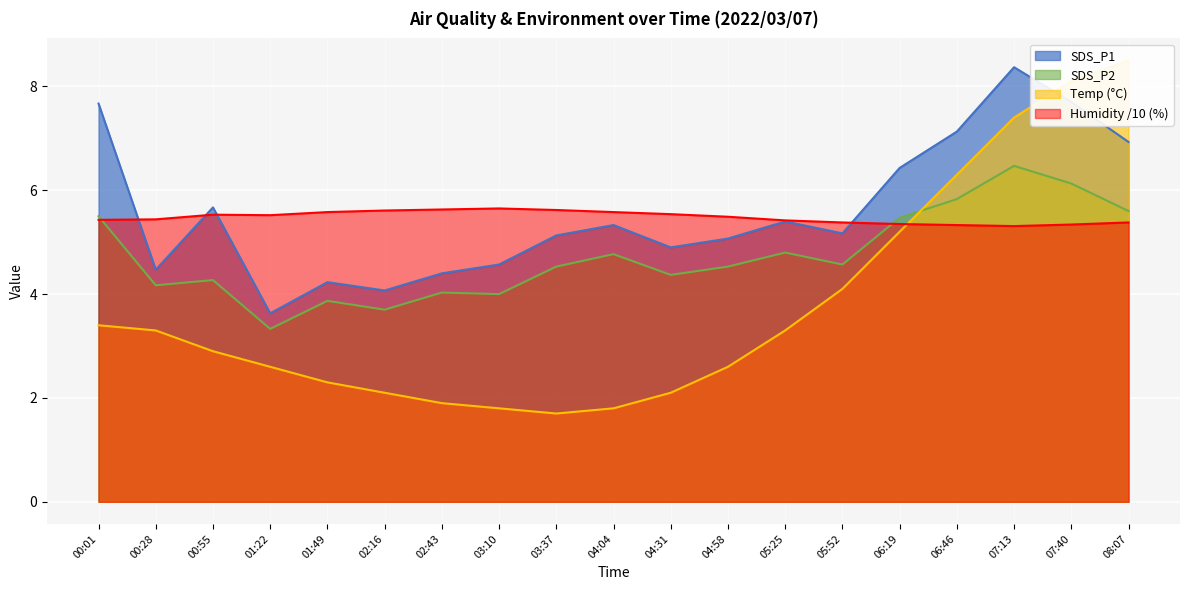

Rank the series by their maximum value, from highest to lowest.

Temp, SDS_P1, SDS_P2, Humidity